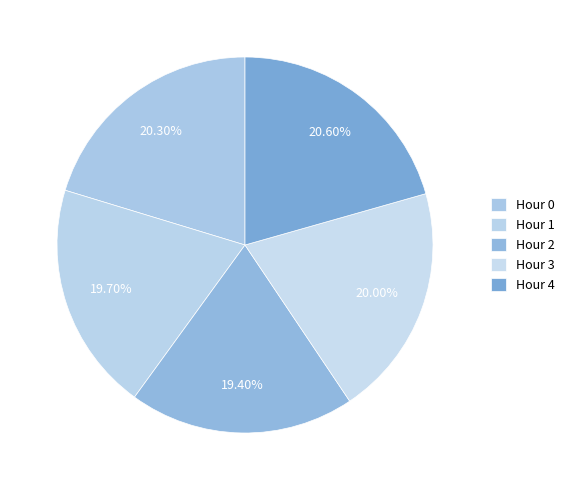

Which category has the biggest portion of the pie?

Hour 4